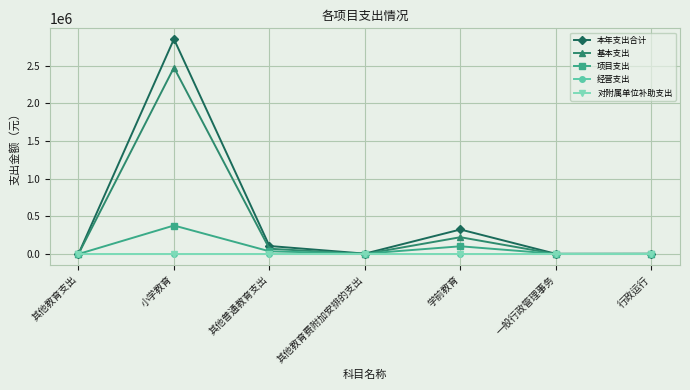

Does the chart have visible grid lines?

Yes